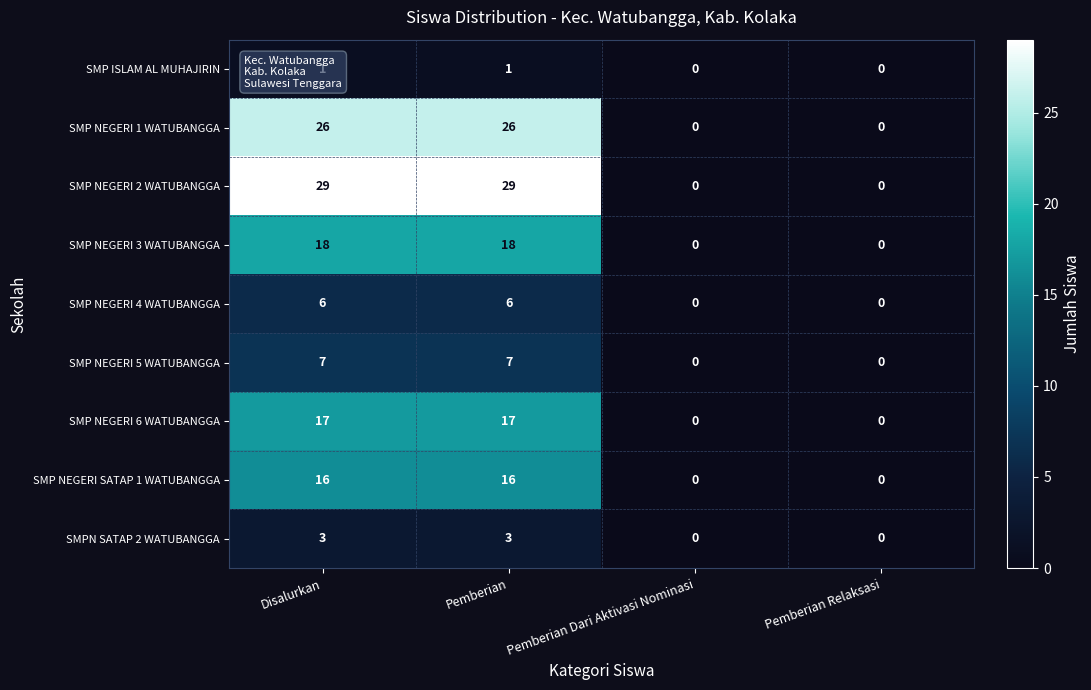

What is the difference between the SMP NEGERI 1 WATUBANGGA values at Pemberian Dari Aktivasi Nominasi and Disalurkan?

26